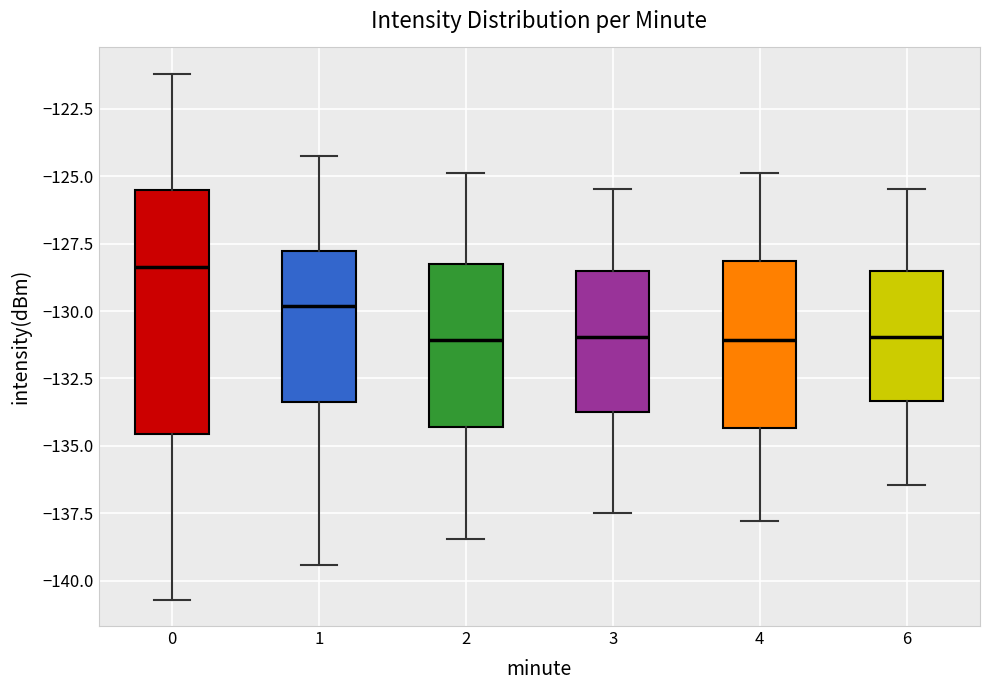

Which box's median line is the highest?

0